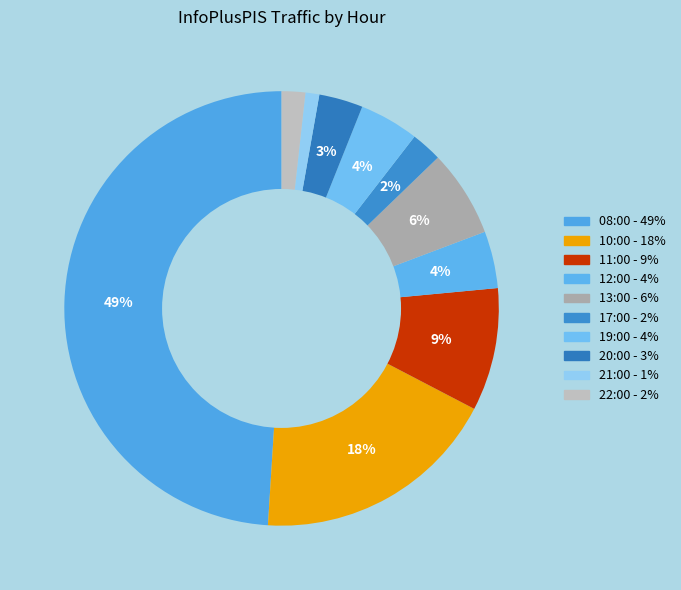

Is it true that 21:00 is 1% of the pie?

True